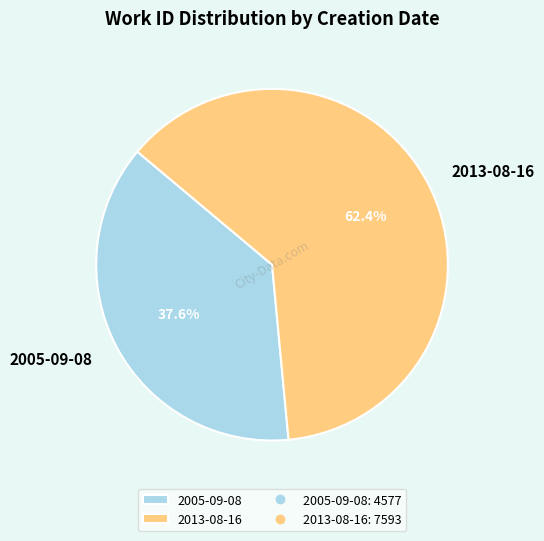

What percentage is the 2013-08-16 slice, to the nearest percent?

62%